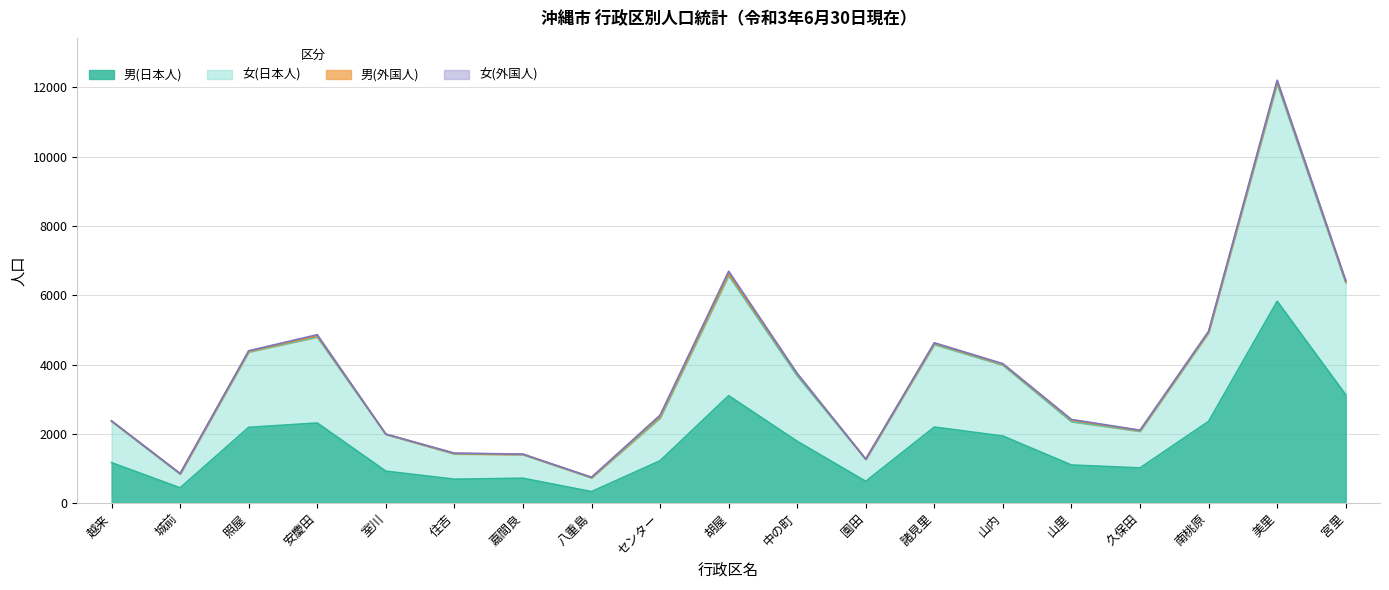

What is the total value across all series at 嘉間良?

1417